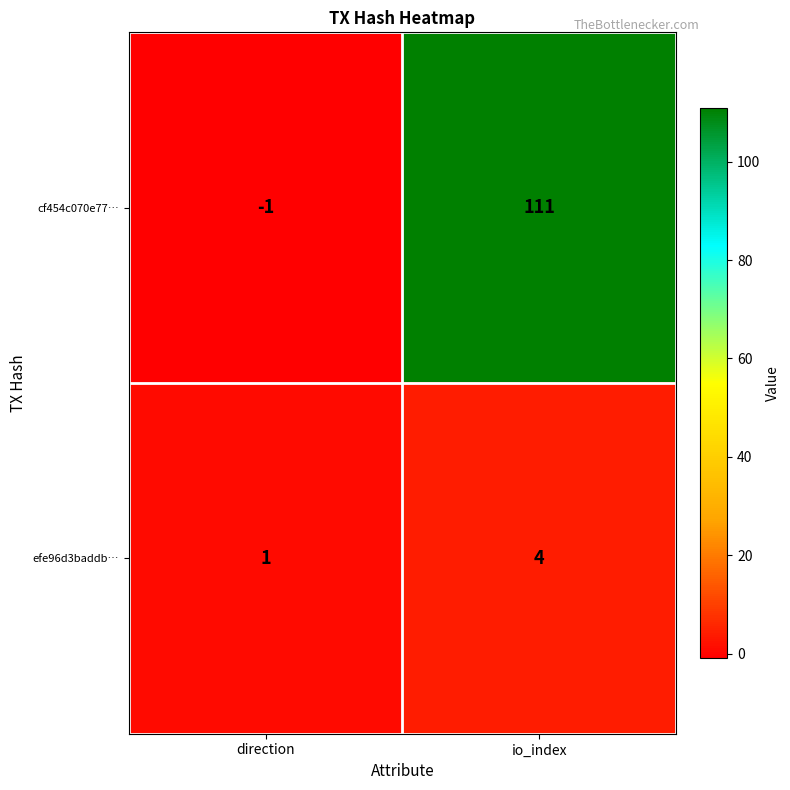

True or false: cf454c070e77… has a value of 192 at io_index.

False